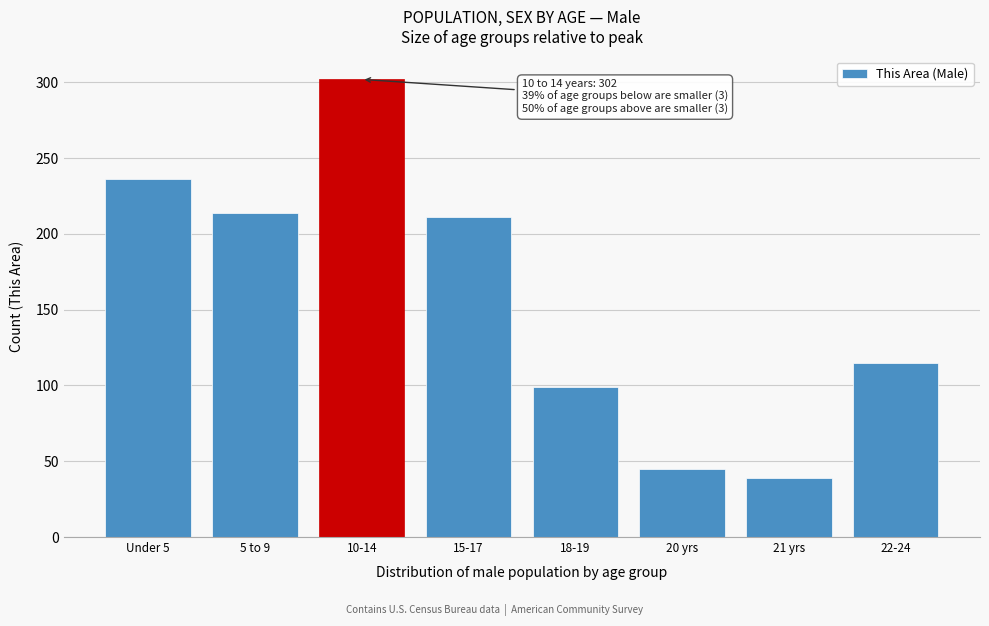

Reading left to right, what are all the values shown in this chart?

236	214	302	211	99	45	39	115